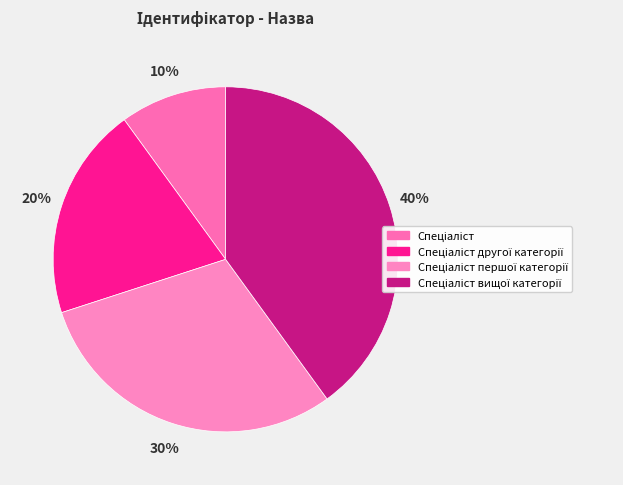

What percentage is the Спеціаліст другої категорії slice, to the nearest percent?

20%